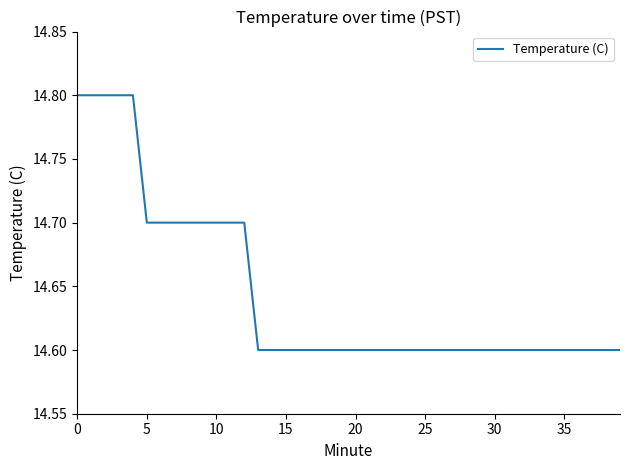

What is the difference between the maximum and minimum values?

0.2